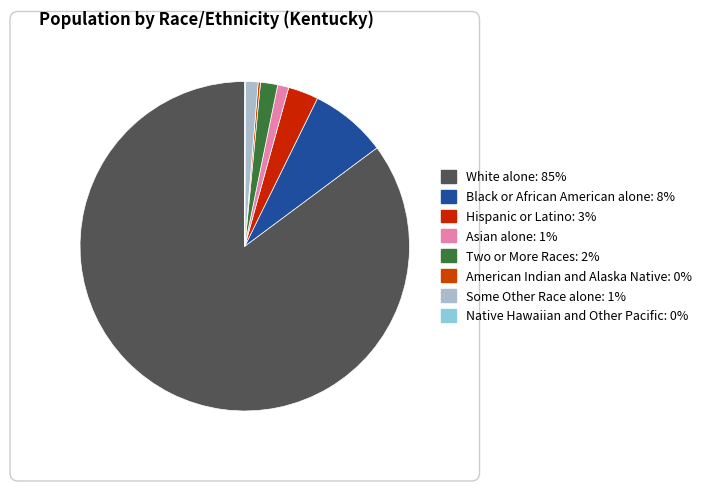

Which has a higher value, White alone or Black or African American alone?

White alone